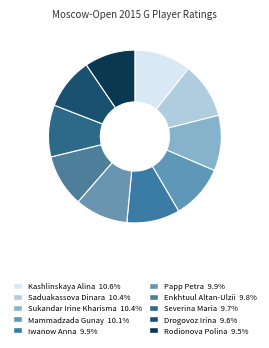

Rank the categories by value from lowest to highest.

Rodionova Polina, Drogovoz Irina, Severina Maria, Enkhtuul Altan-Ulzii, Papp Petra, Iwanow Anna, Mammadzada Gunay, Sukandar Irine Kharisma, Saduakassova Dinara, Kashlinskaya Alina